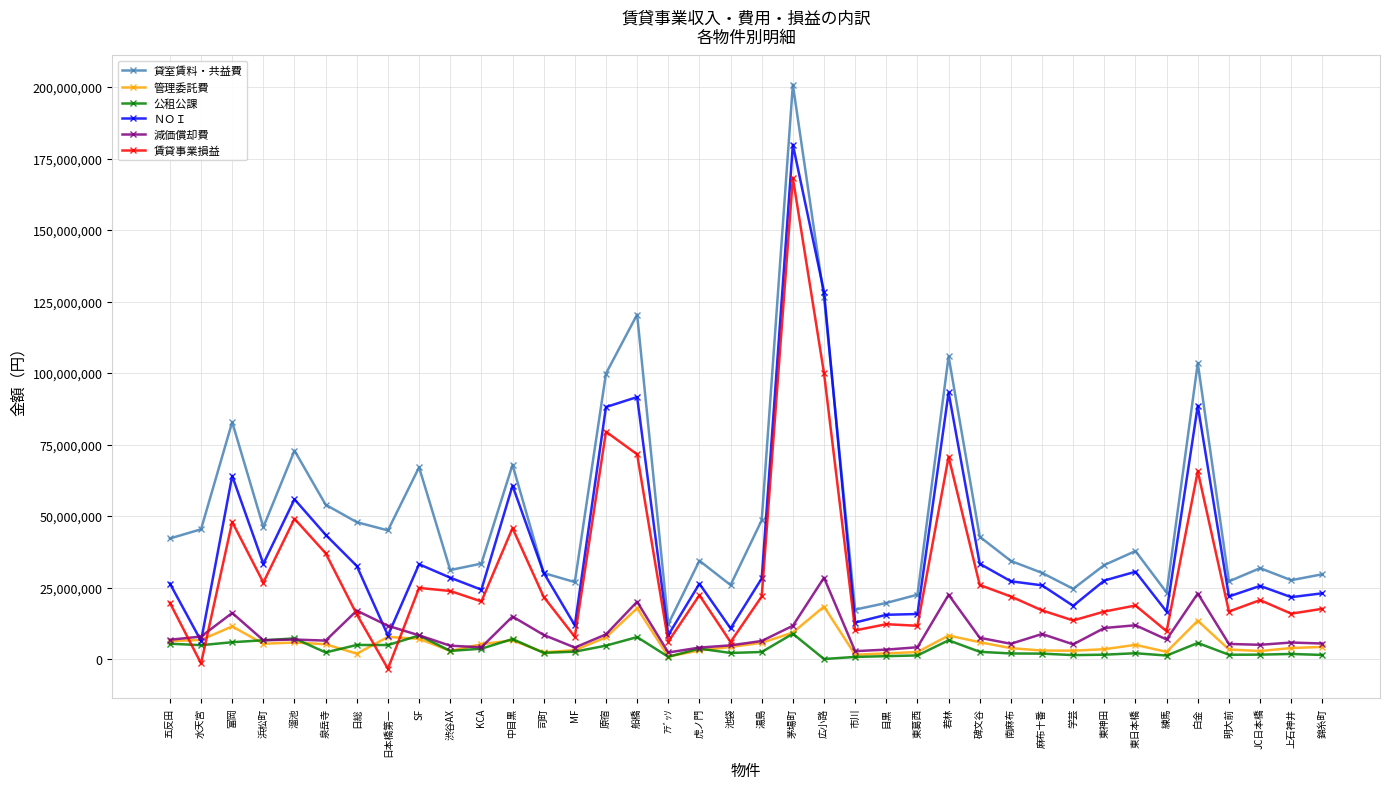

Between which two adjacent categories do 賃貸事業損益 and 管理委託費 first intersect?

五反田 and 水天宮